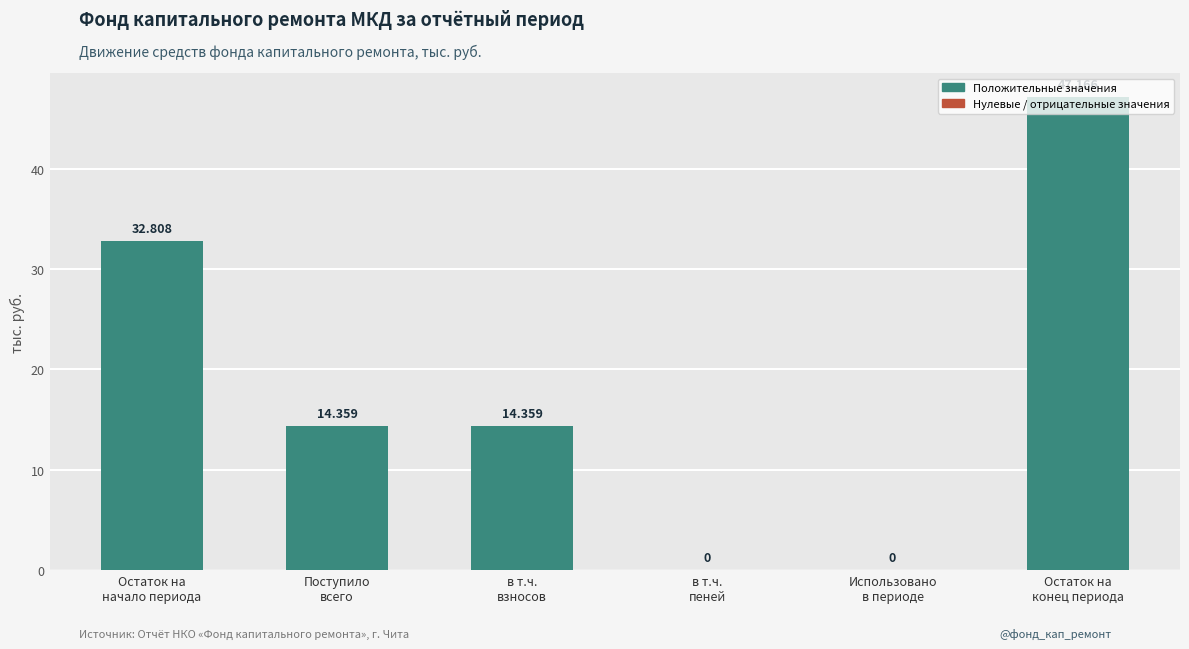

Between в т.ч.
пеней and Поступило
всего, which is larger?

Поступило
всего